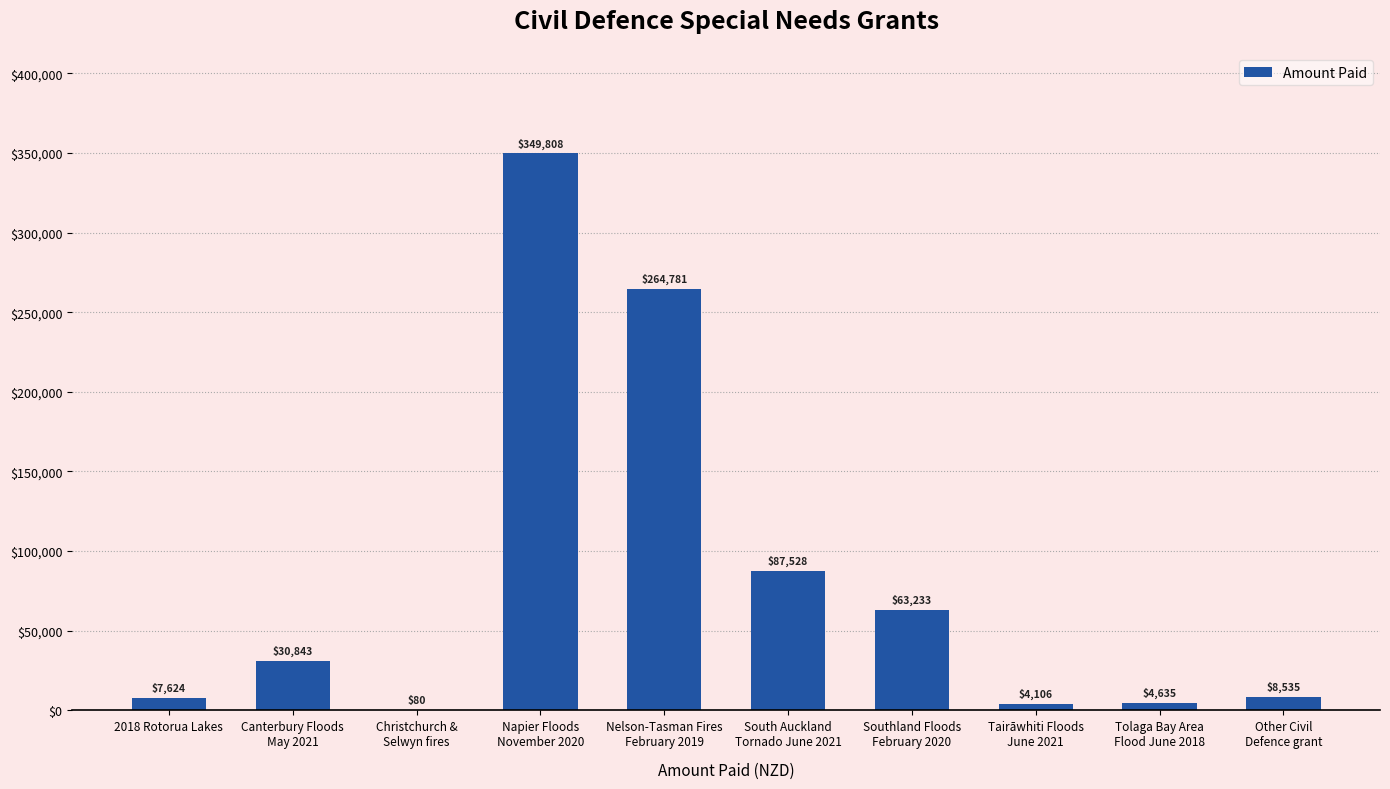

What is the difference between the values at Napier Floods
November 2020 and 2018 Rotorua Lakes?

342184.4